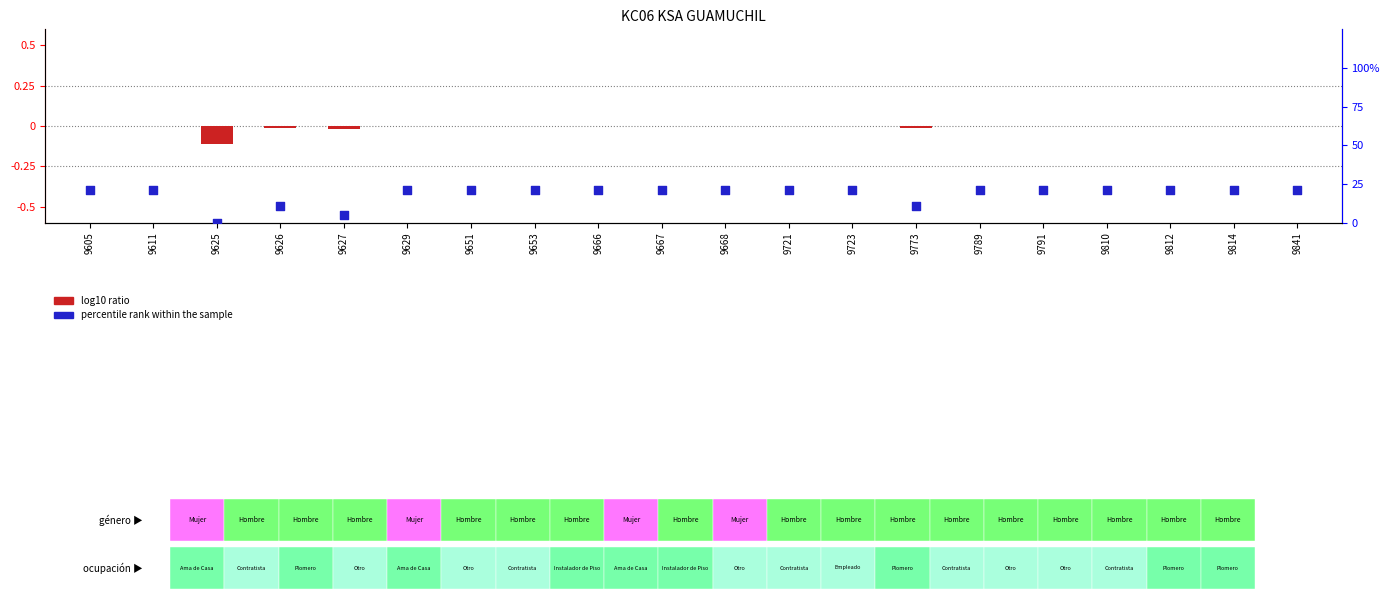

What are all the series names shown in the legend?

log10 ratio, percentile rank within the sample